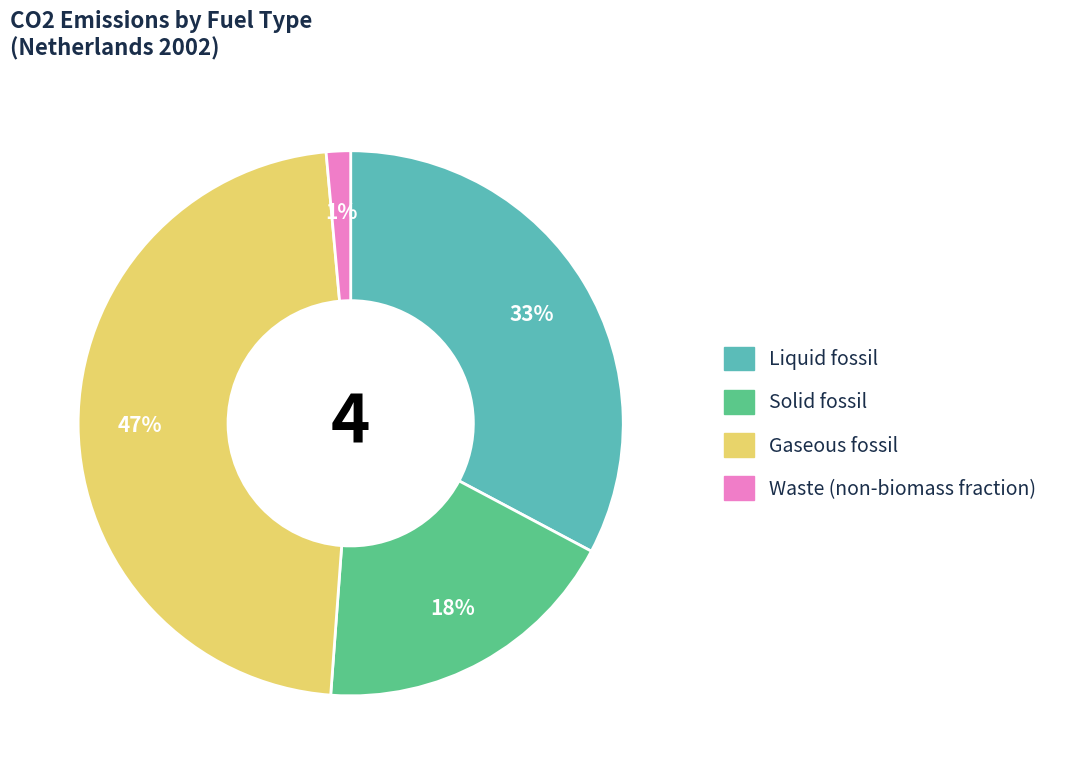

To the nearest percent, what percentage of the pie is Solid fossil?

18%